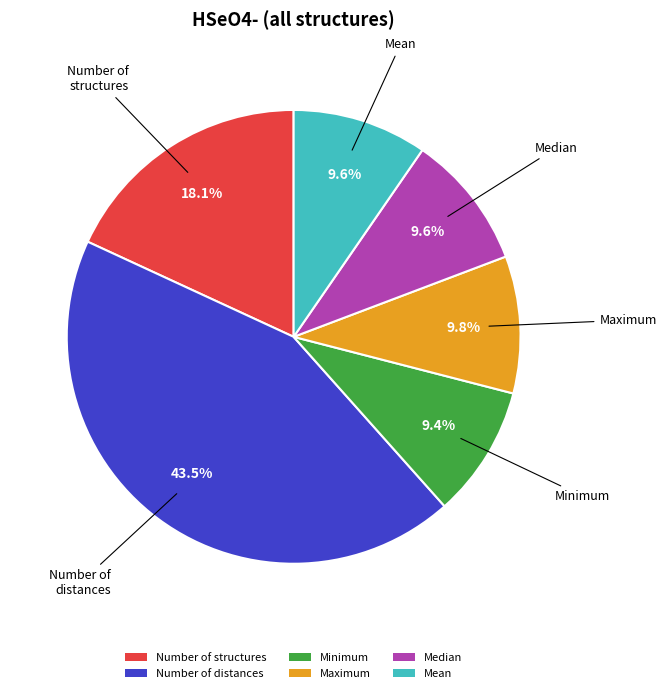

What is the largest slice in the pie chart?

Number of distances